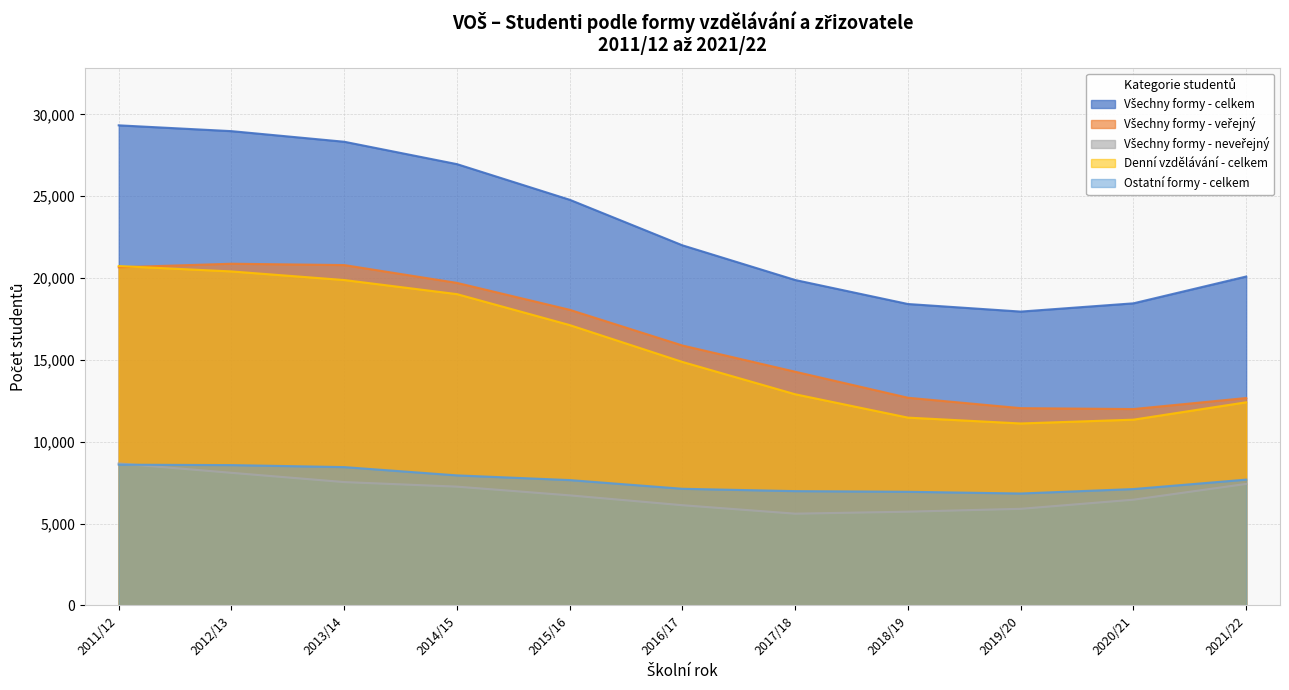

True or false: Všechny formy - neveřejný and Všechny formy - celkem intersect in this chart.

False